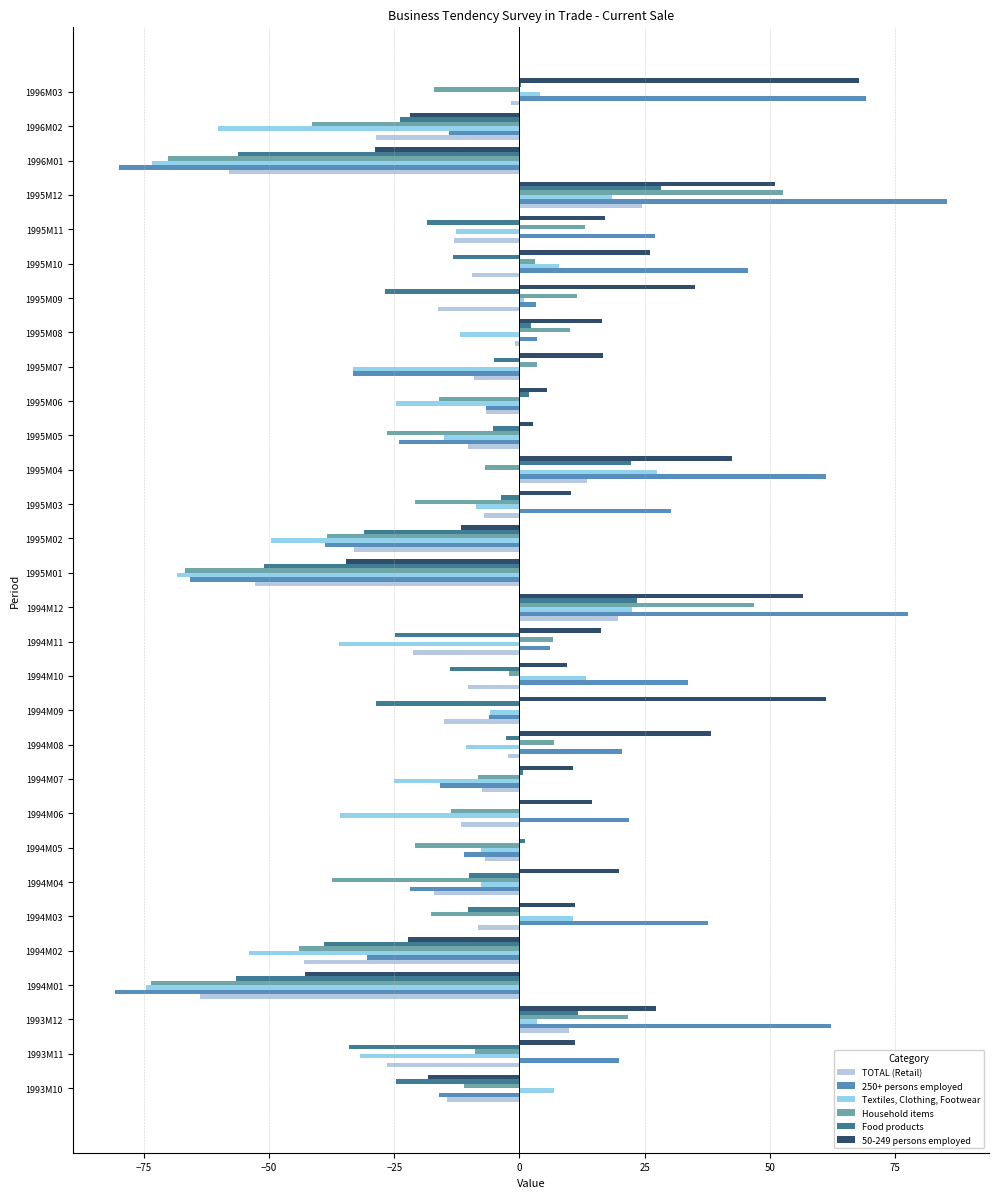

What is the highest value of the Household items series?

52.6